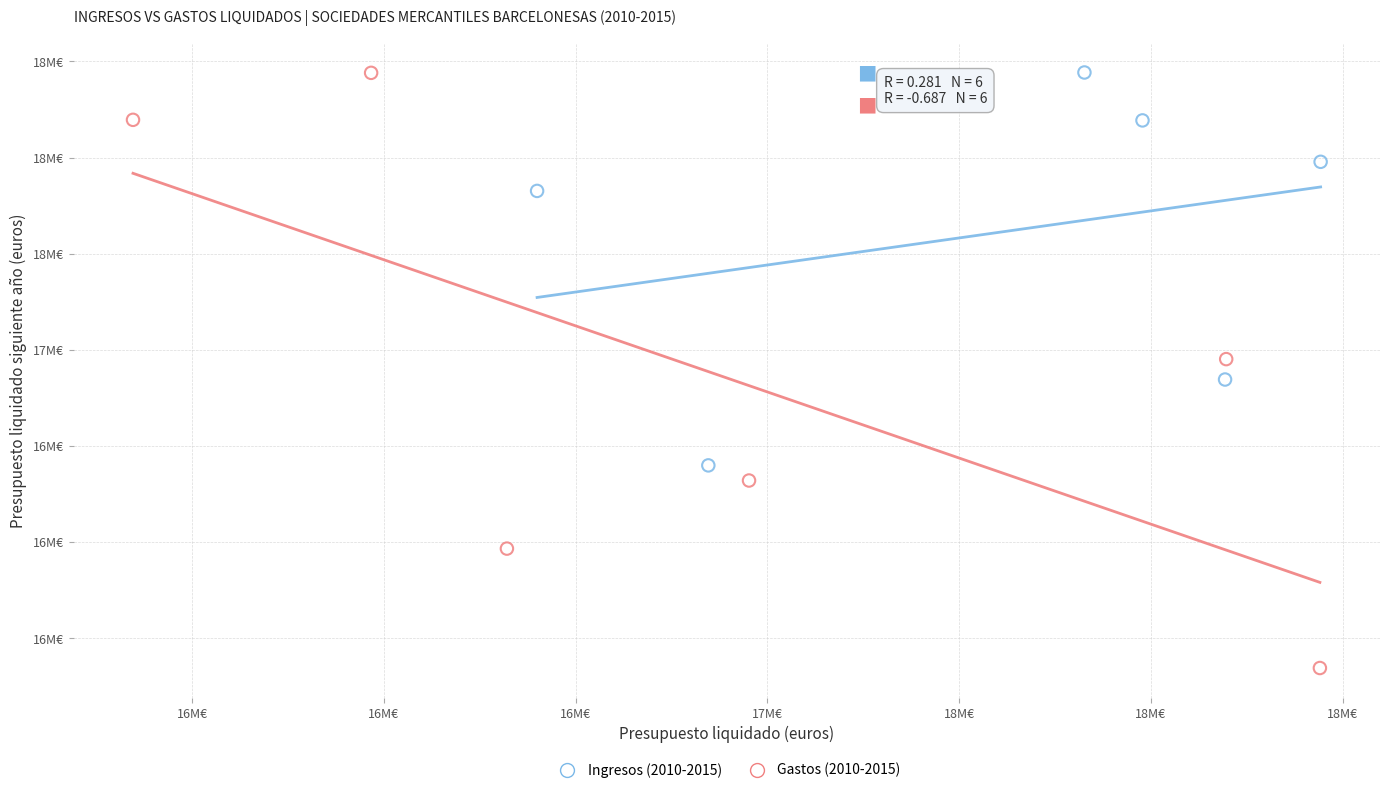

What are all the series names shown in the legend?

Ingresos (2010-2015), Gastos (2010-2015)